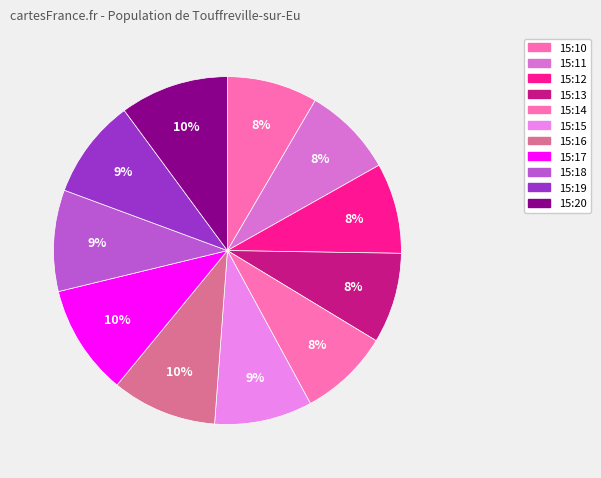

What percentage is the 15:15 slice, to the nearest percent?

9%